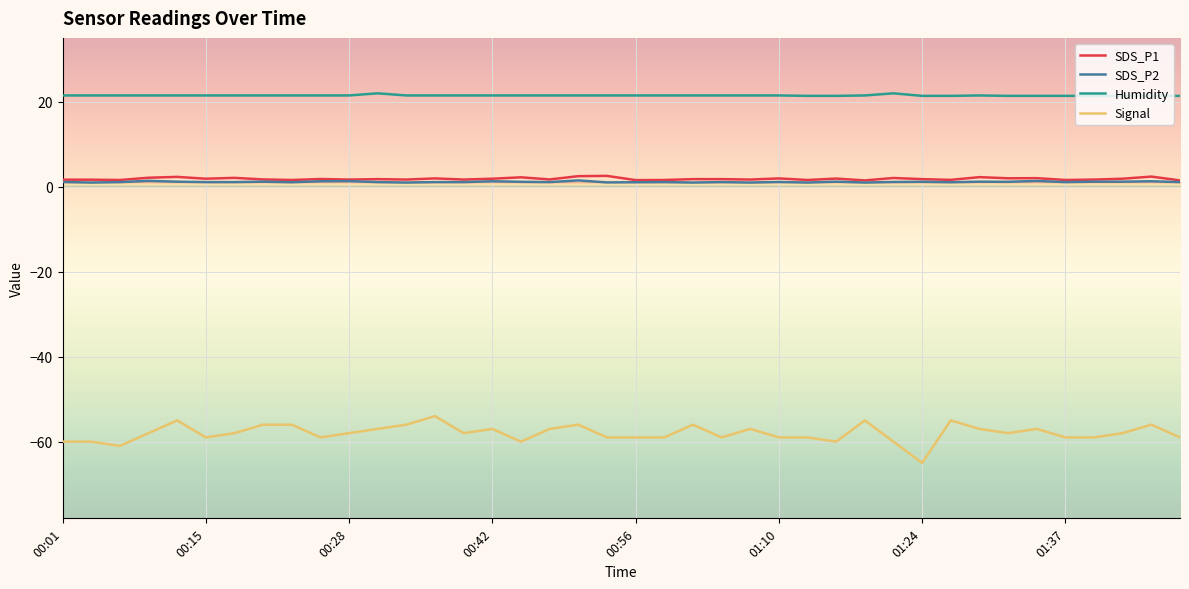

What is the smallest value displayed?

-65.0